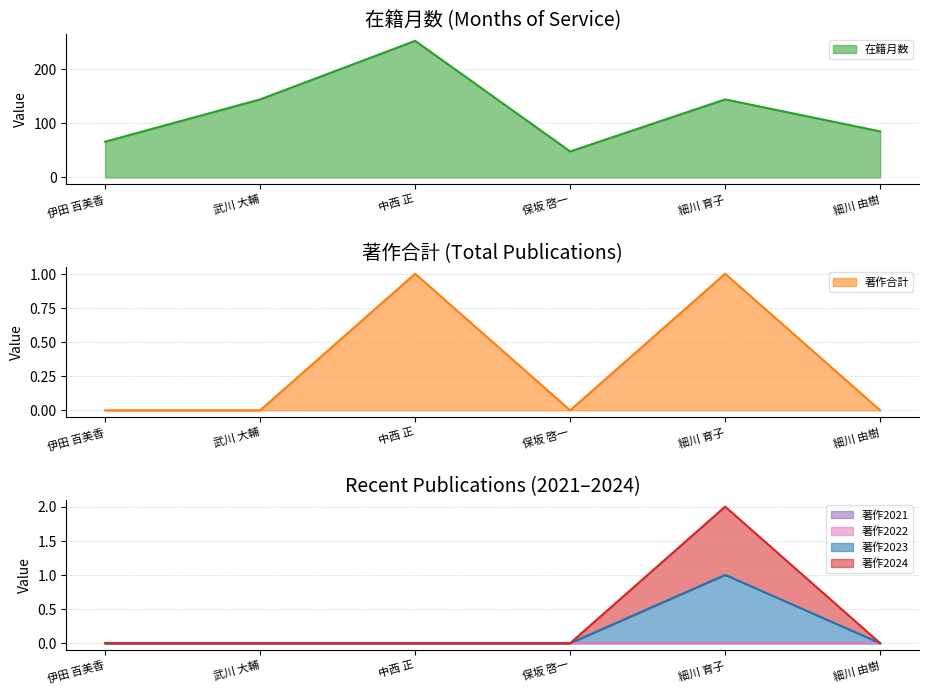

True or false: 在籍月数 has a value of 64 at 細川 育子.

False